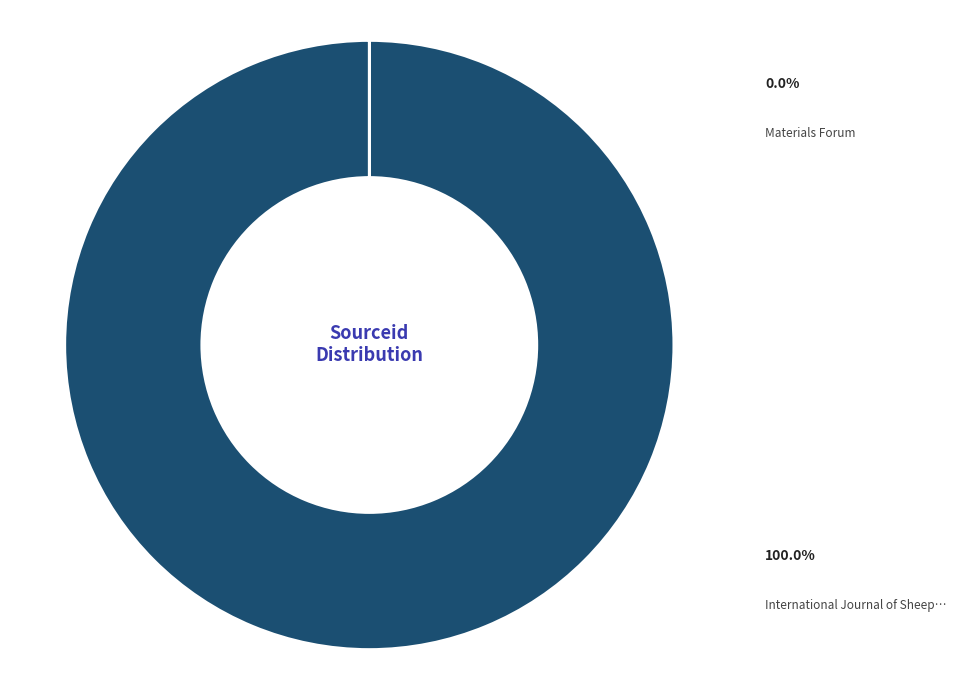

Is there any slice that represents more than half of the pie?

Yes